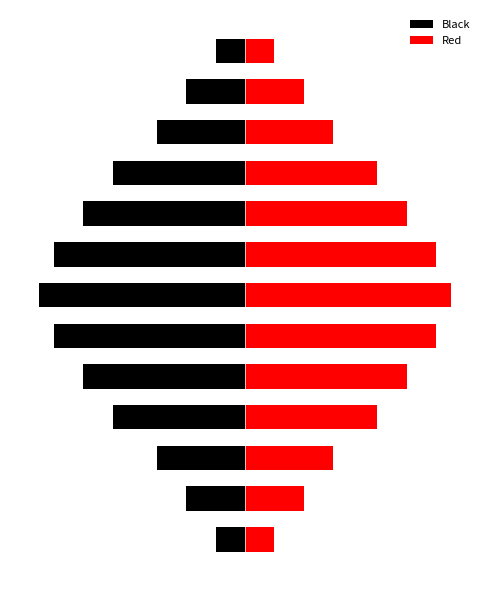

How many data points in Black are less than -9?

5